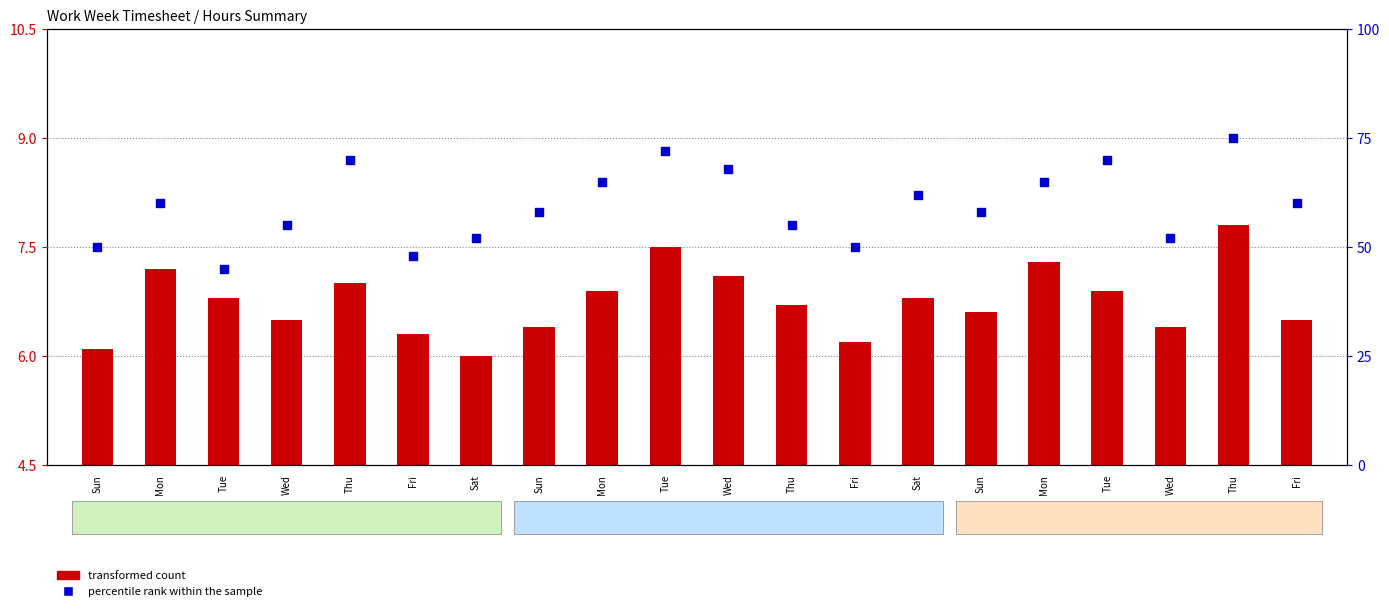

Is the value of percentile rank within the sample at Sat greater than the value of transformed count at Thu?

Yes